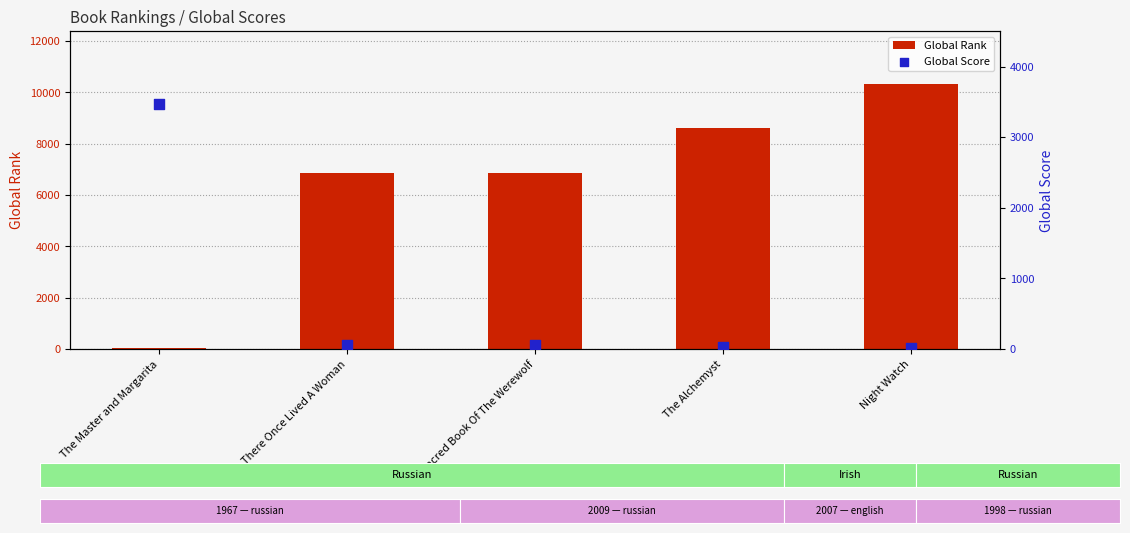

What is the total value across all series at The Alchemyst?

8632